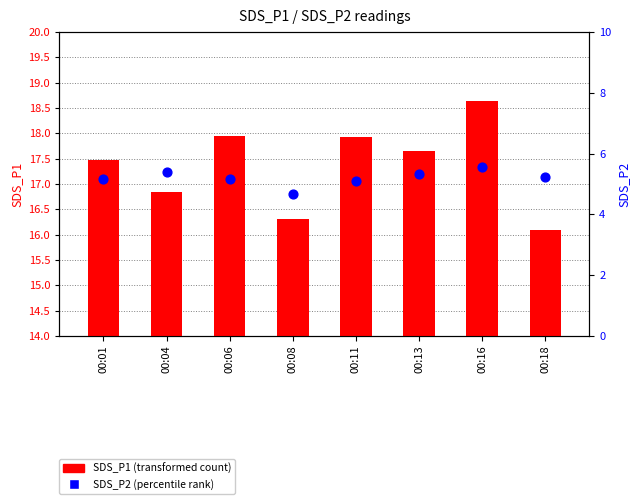

What are all the series names shown in the legend?

SDS_P1, SDS_P2